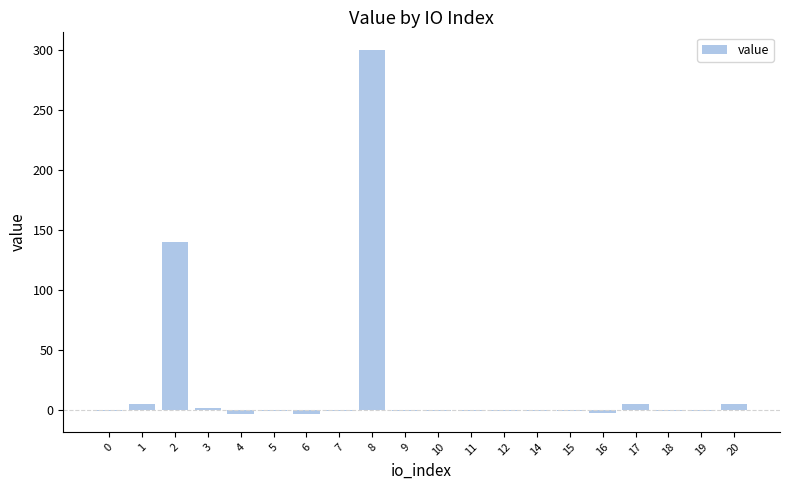

How many data points does each series have?

20